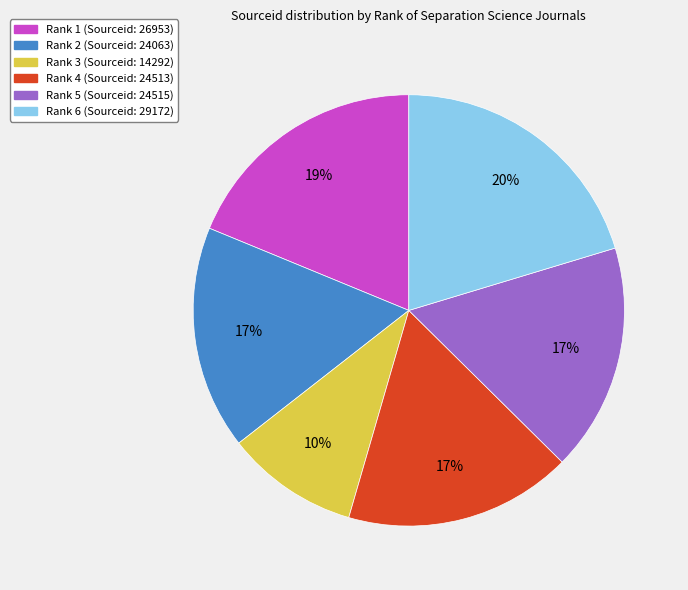

Is there any slice that represents more than half of the pie?

No